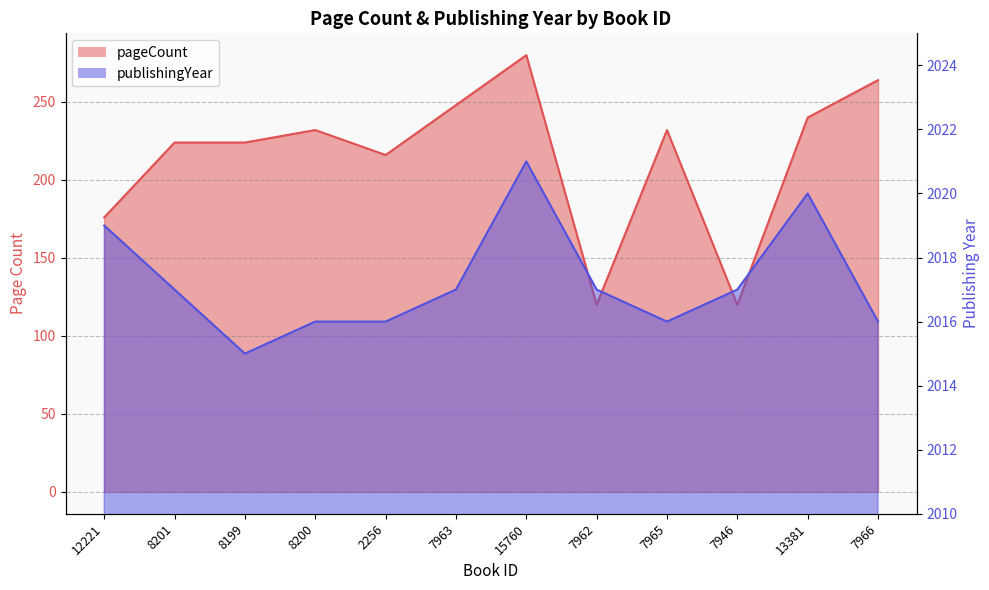

List the labels in order of pageCount value, smallest first.

7962, 7946, 12221, 2256, 8201, 8199, 8200, 7965, 13381, 7963, 7966, 15760